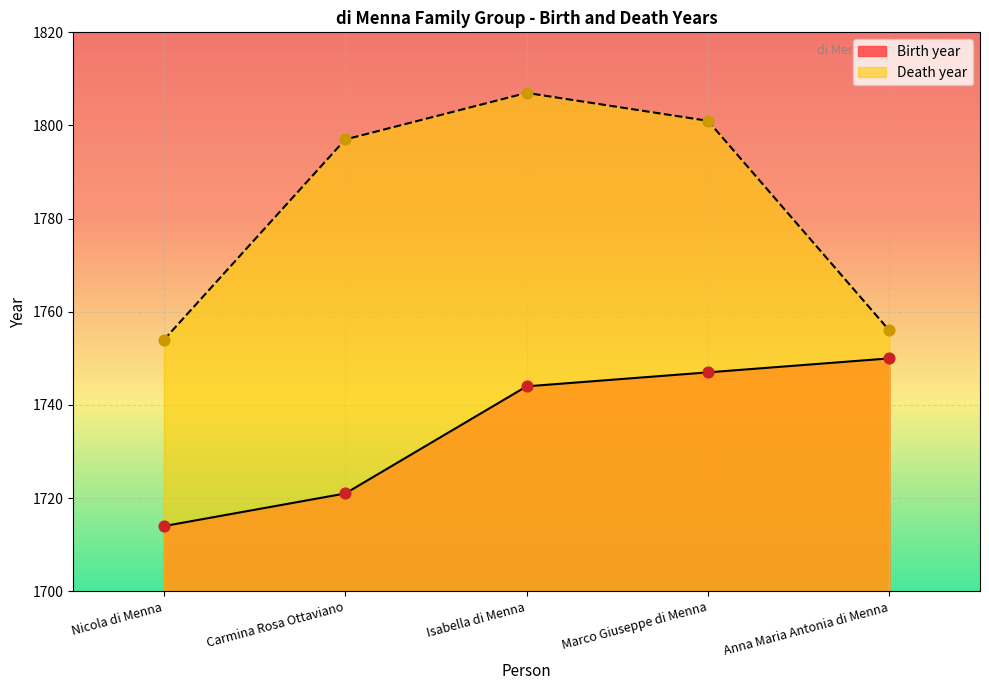

Which series has the largest total across all categories?

Death year